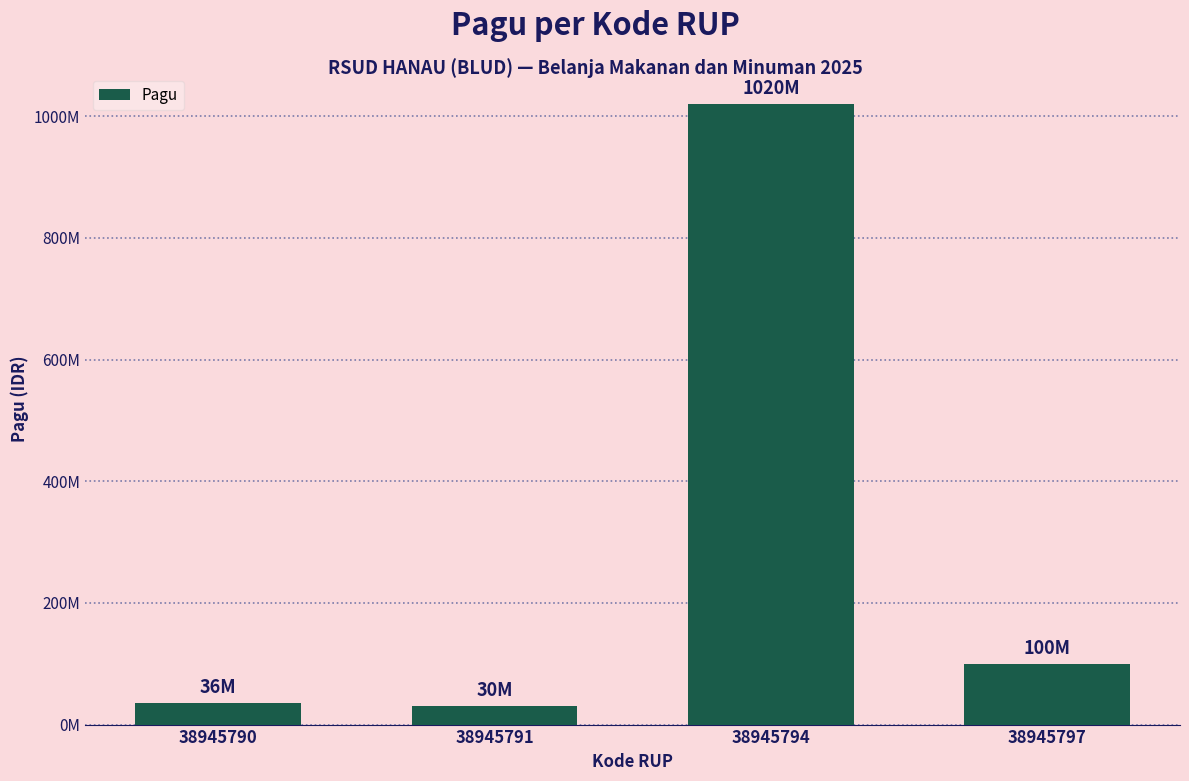

Does the chart contain any negative values?

No